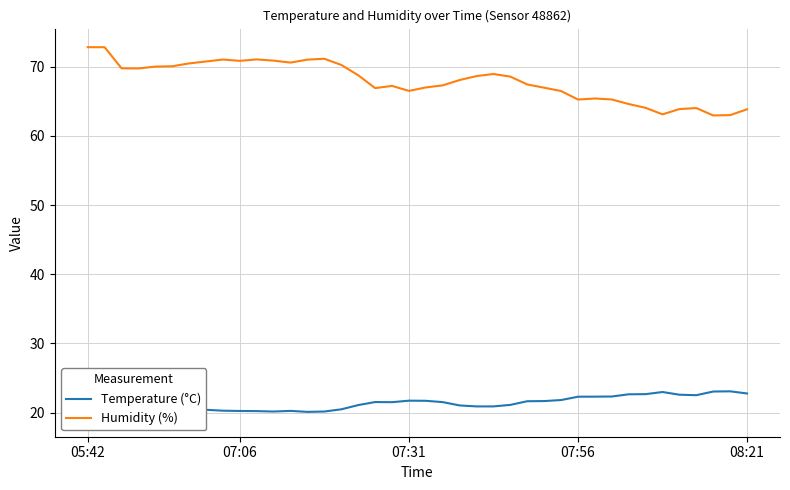

Which label corresponds to the smallest value in the chart?

05:42